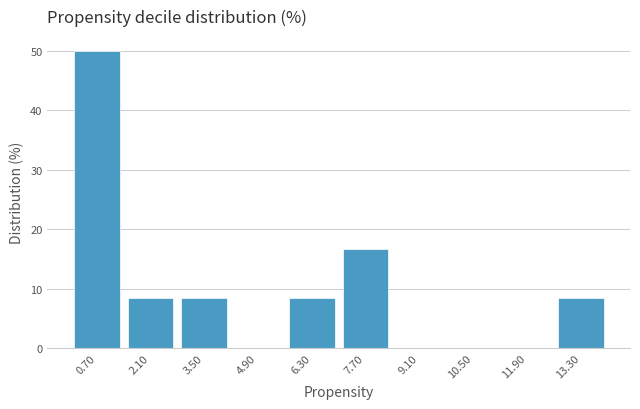

Reading left to right, list every bar in this chart as the range it spans on the x-axis followed by its height. The values are not printed on the chart, so give them approximately, as read against the axis.

0.0 to 1.4: 50
1.4 to 2.8: 8
2.8 to 4.2: 8
4.2 to 5.6: 0
5.6 to 7.0: 8
7.0 to 8.4: 17
8.4 to 9.8: 0
9.8 to 11.2: 0
11.2 to 12.6: 0
12.6 to 14.0: 8